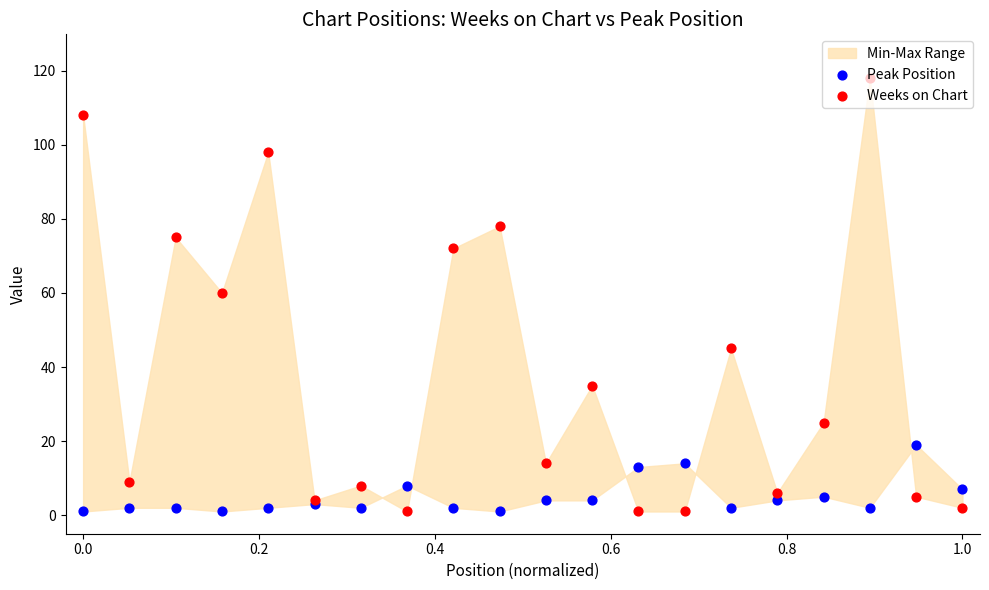

Which series has the widest spread of Y values?

Weeks on Chart